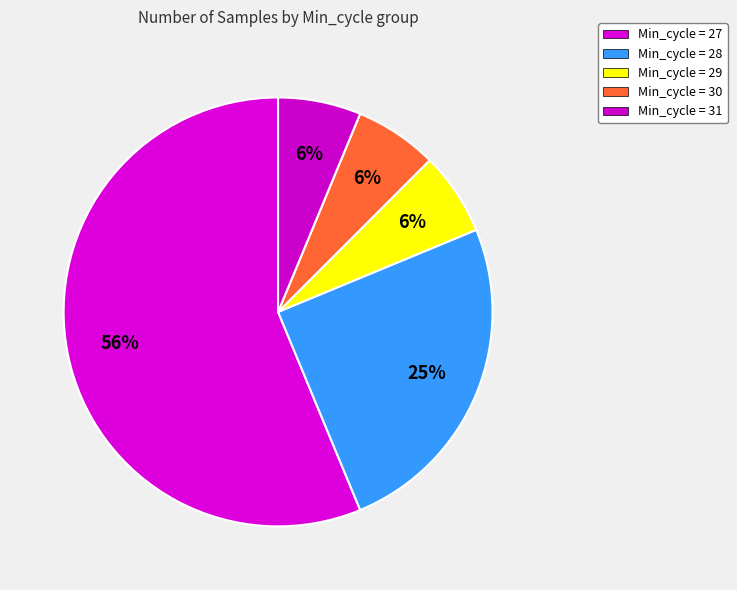

Count the number of slices in the pie.

5